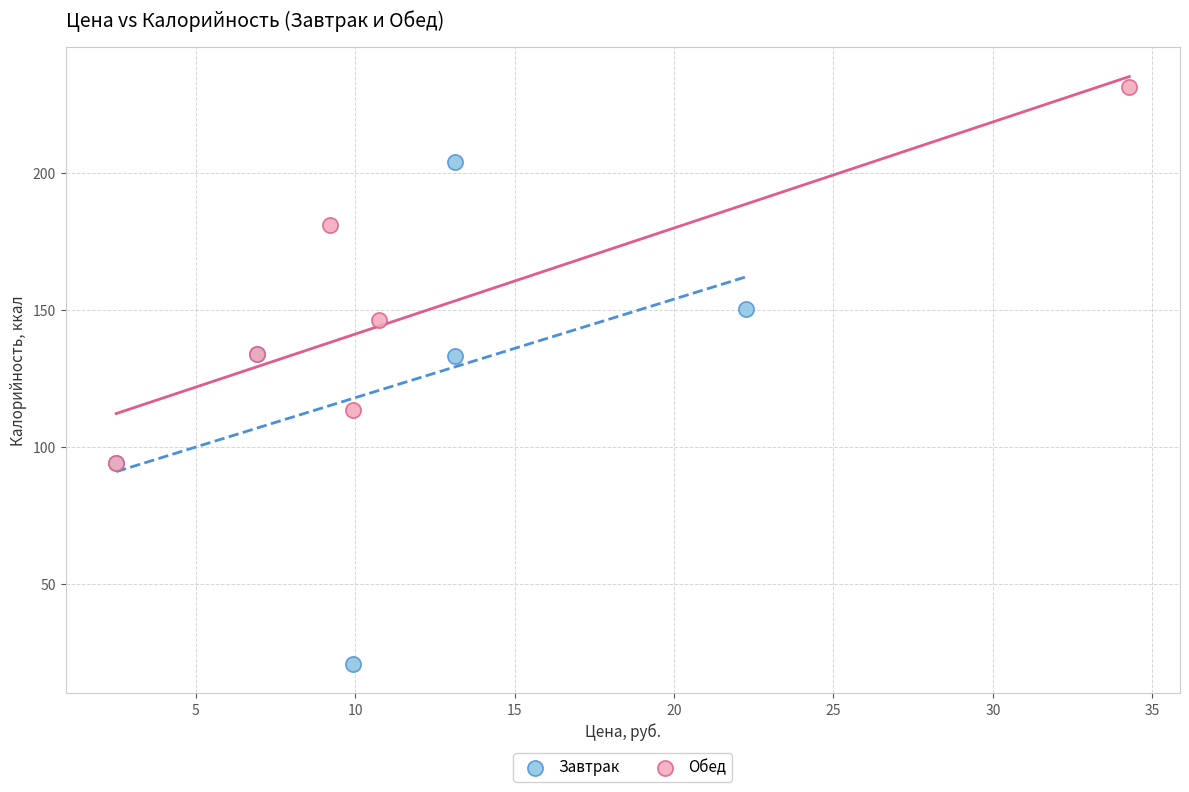

Which series has the largest Y range (max minus min)?

Завтрак